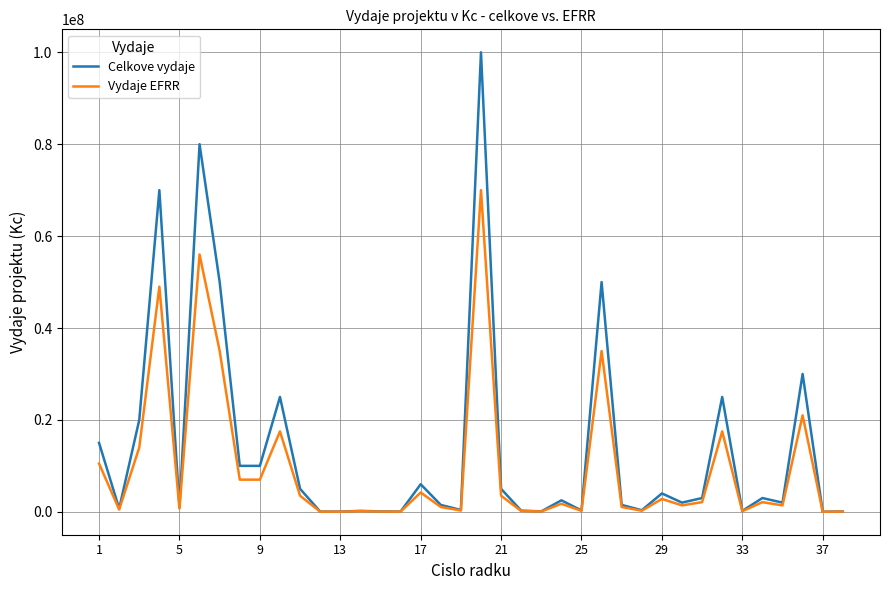

Rank the series by their maximum value, from highest to lowest.

Celkove vydaje, Vydaje EFRR